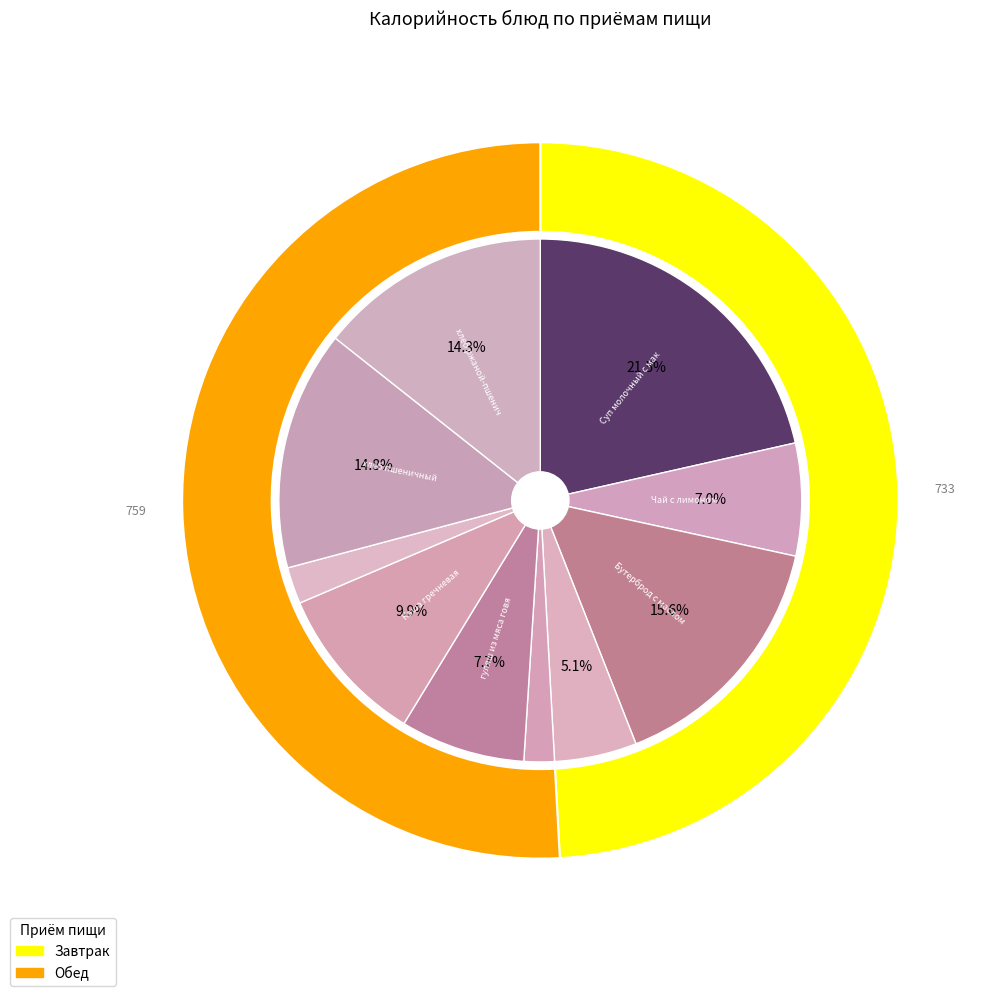

What is the change in value from гуляш из мяса говядины to хлеб ржаной-пшеничный?

+98.7